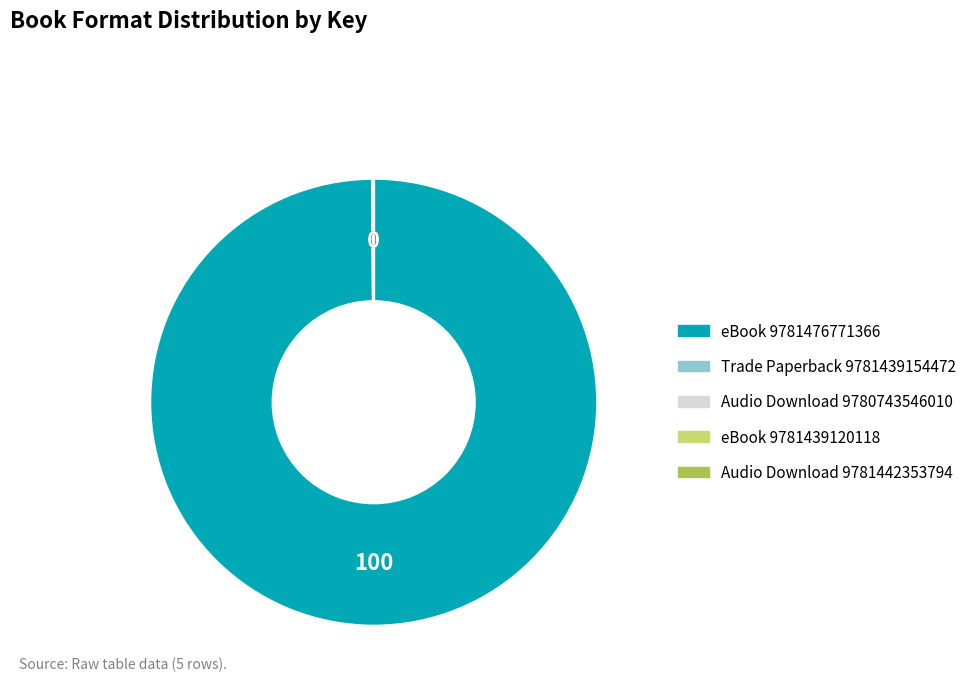

Is there any slice that represents more than half of the pie?

Yes